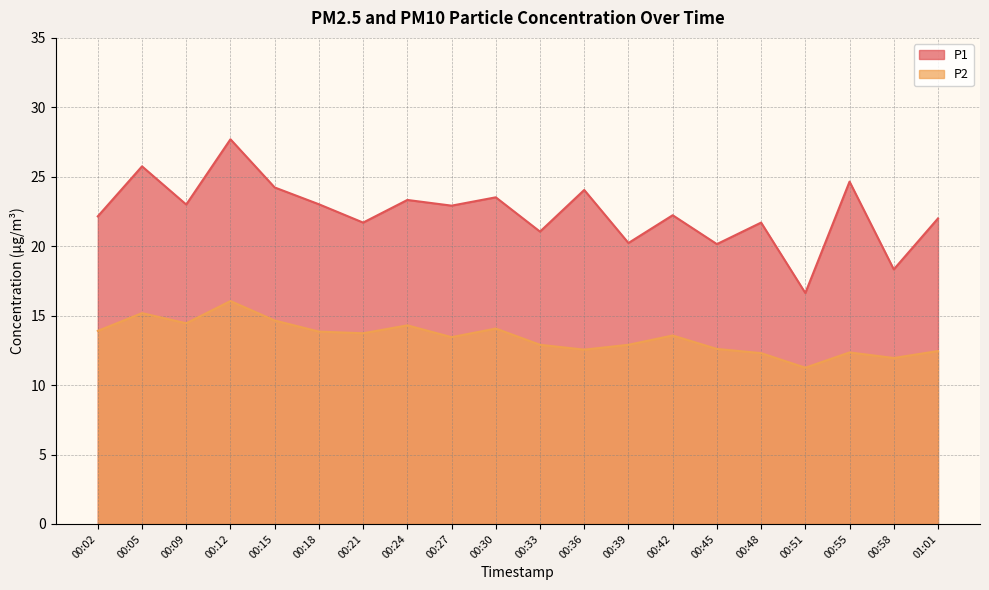

Does the chart display data point markers on the line(s)?

No